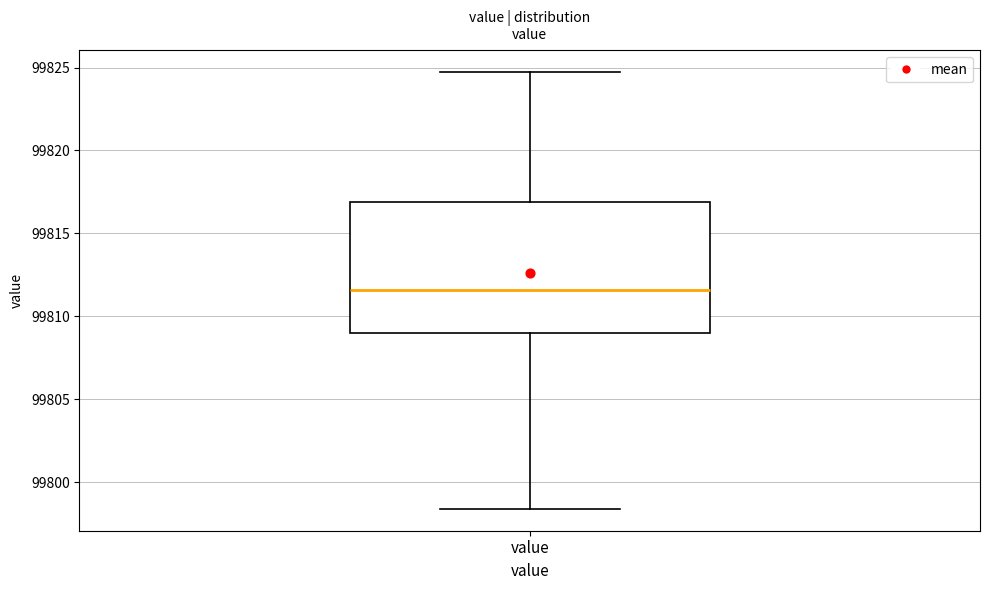

Where does the upper whisker of the box for value end on the y-axis? The values are not printed on the chart, so give them approximately, as read against the axis.

99824.5